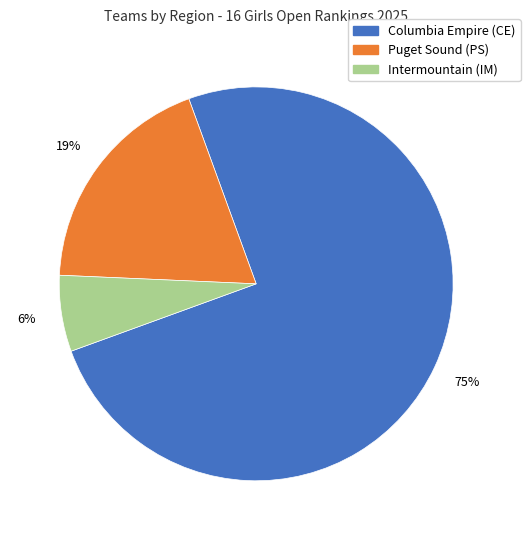

To the nearest percent, what percentage of the pie is Columbia Empire (CE)?

75%